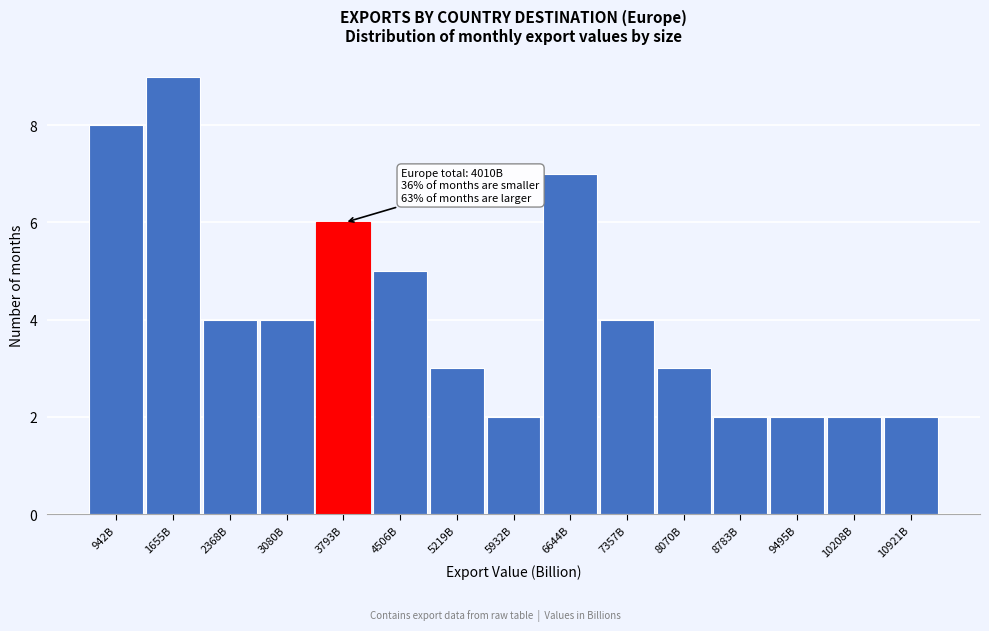

Reading left to right, list all the values displayed in this chart.

942B=8	1655B=9	2368B=4	3080B=4	3793B=6	4506B=5	5219B=3	5932B=2	6644B=7	7357B=4	8070B=3	8783B=2	9495B=2	10208B=2	10921B=2